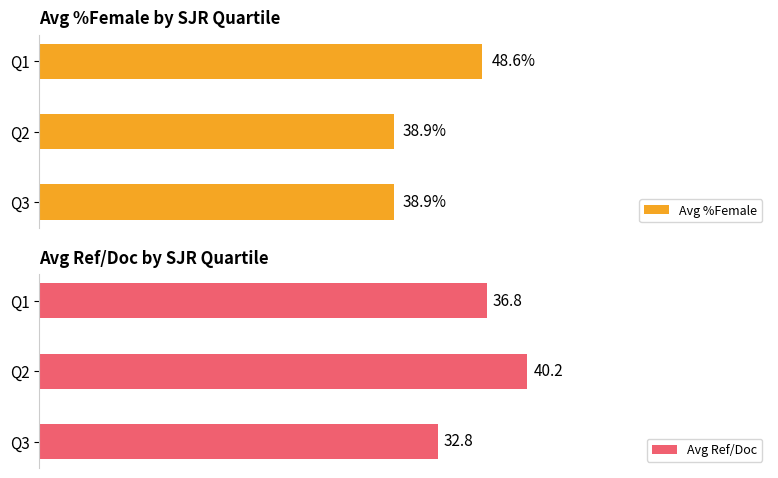

What is the value of the Avg Ref/Doc bar at the 2nd from the left?

40.2